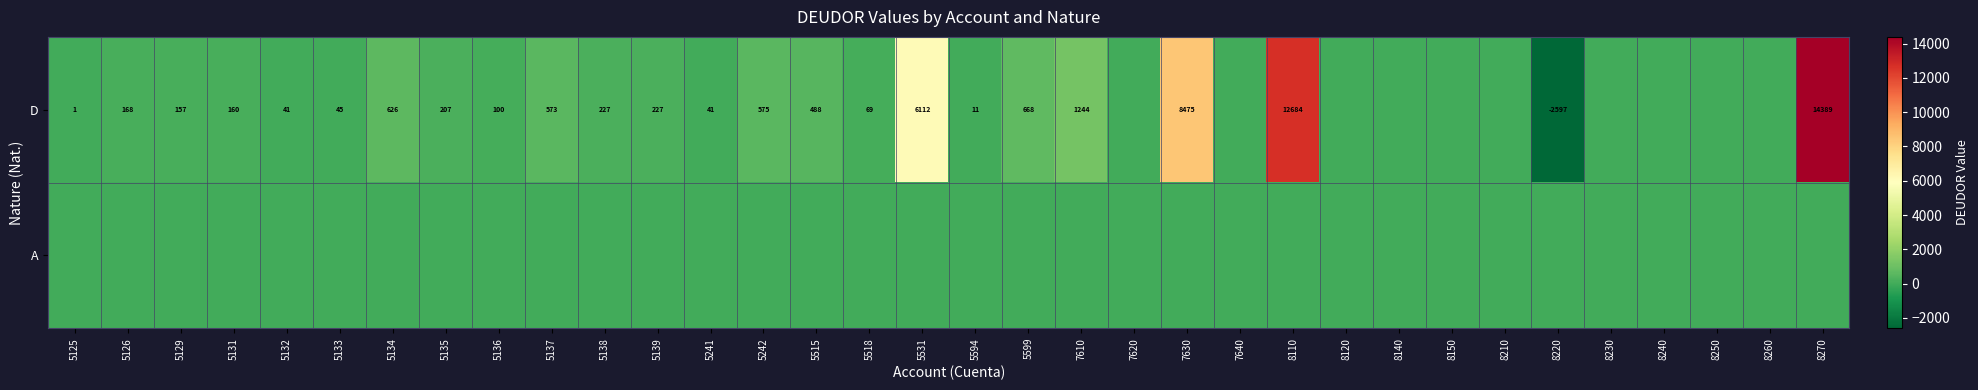

Is it true that D equals 8475 at 7630?

True